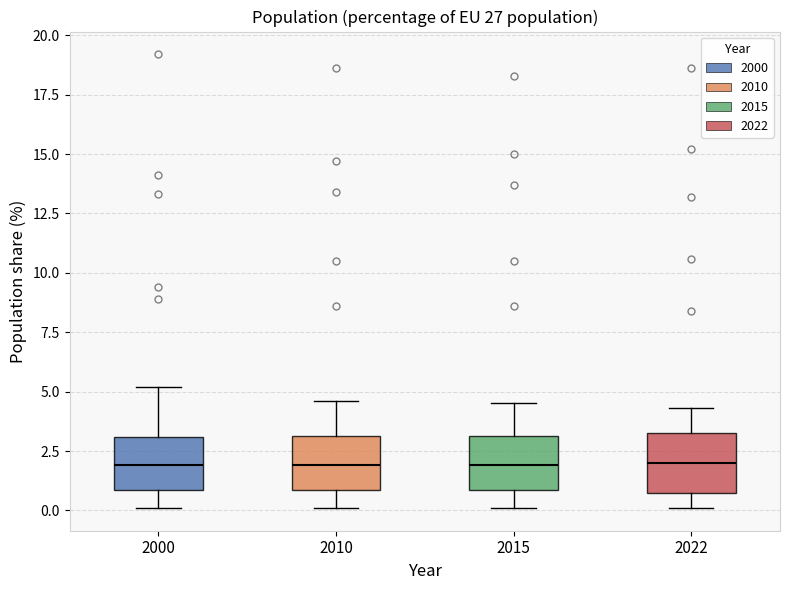

Where is the upper edge of the box at x = 2000 on the y-axis? The values are not printed on the chart, so give them approximately, as read against the axis.

3.0